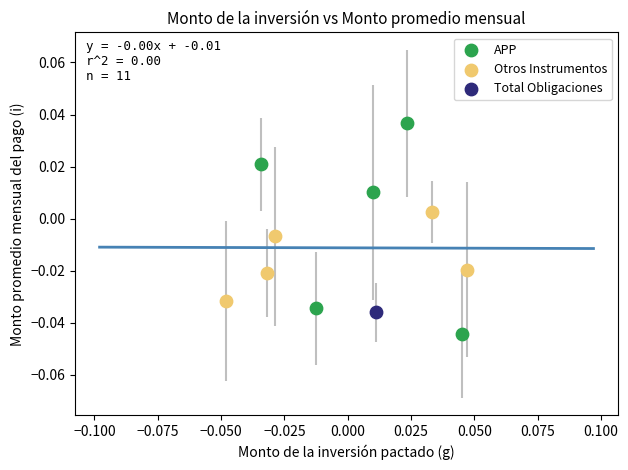

Which series reaches the maximum Y coordinate?

APP